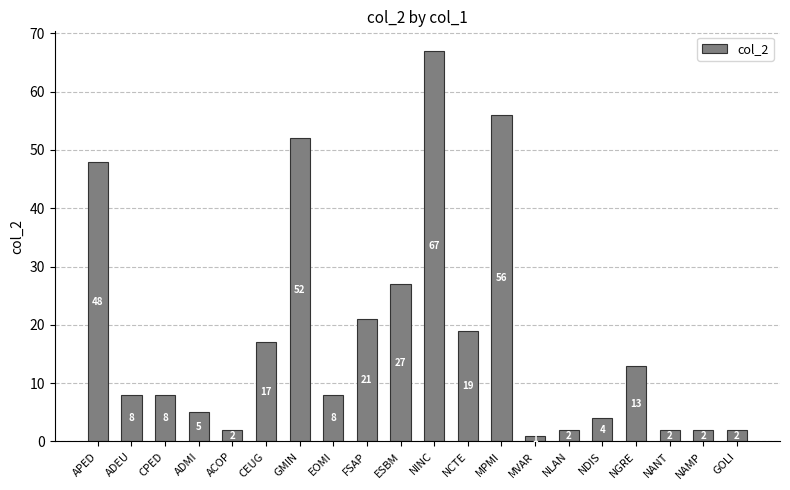

What is the difference between the values at EOMI and CEUG?

9